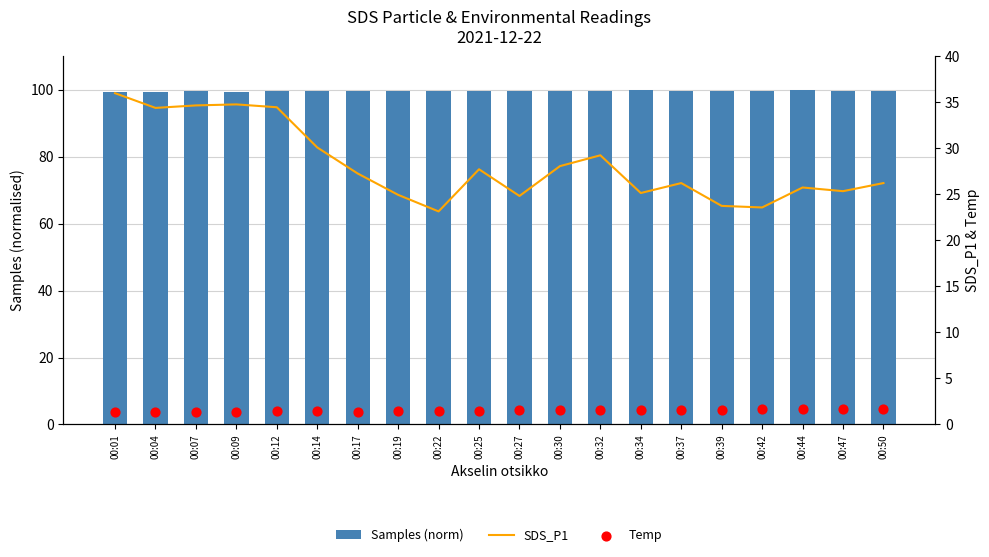

Which series has the largest Y range (max minus min)?

SDS_P1